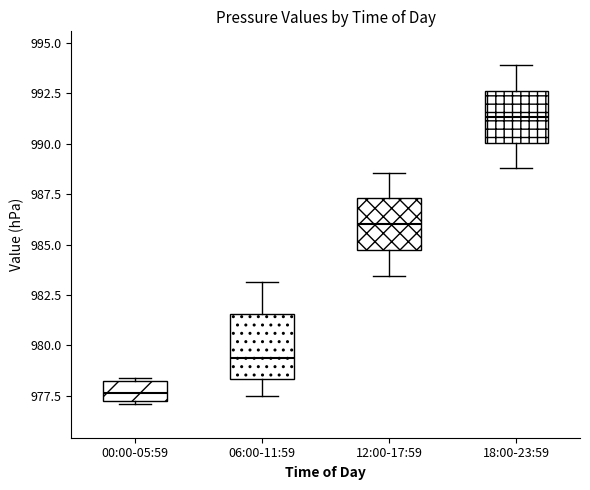

Where is the upper edge of the box for 00:00-05:59 on the y-axis? The values are not printed on the chart, so give them approximately, as read against the axis.

978.0